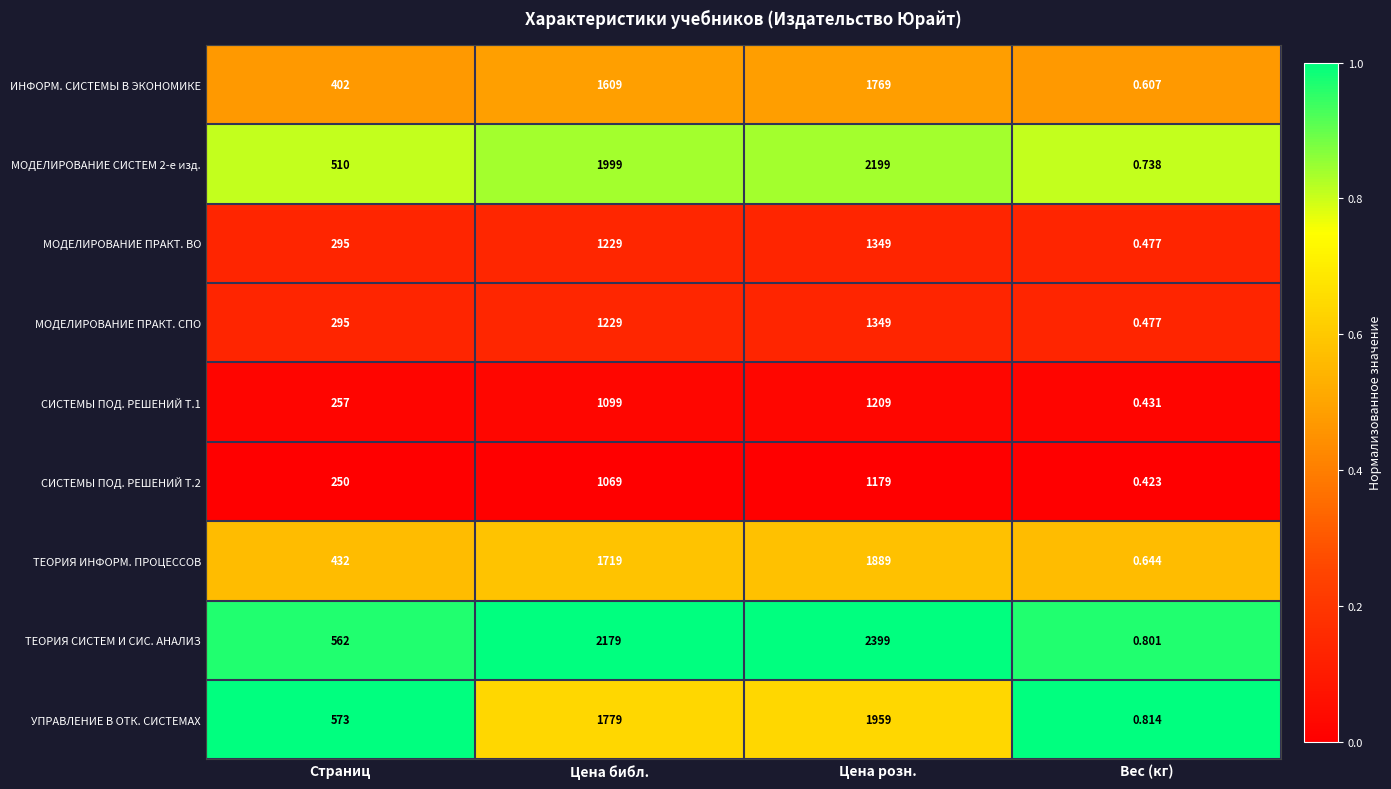

List the labels in order of ТЕОРИЯ ИНФОРМ. ПРОЦЕССОВ value, largest first.

Цена розн., Цена библ., Страниц, Вес (кг)